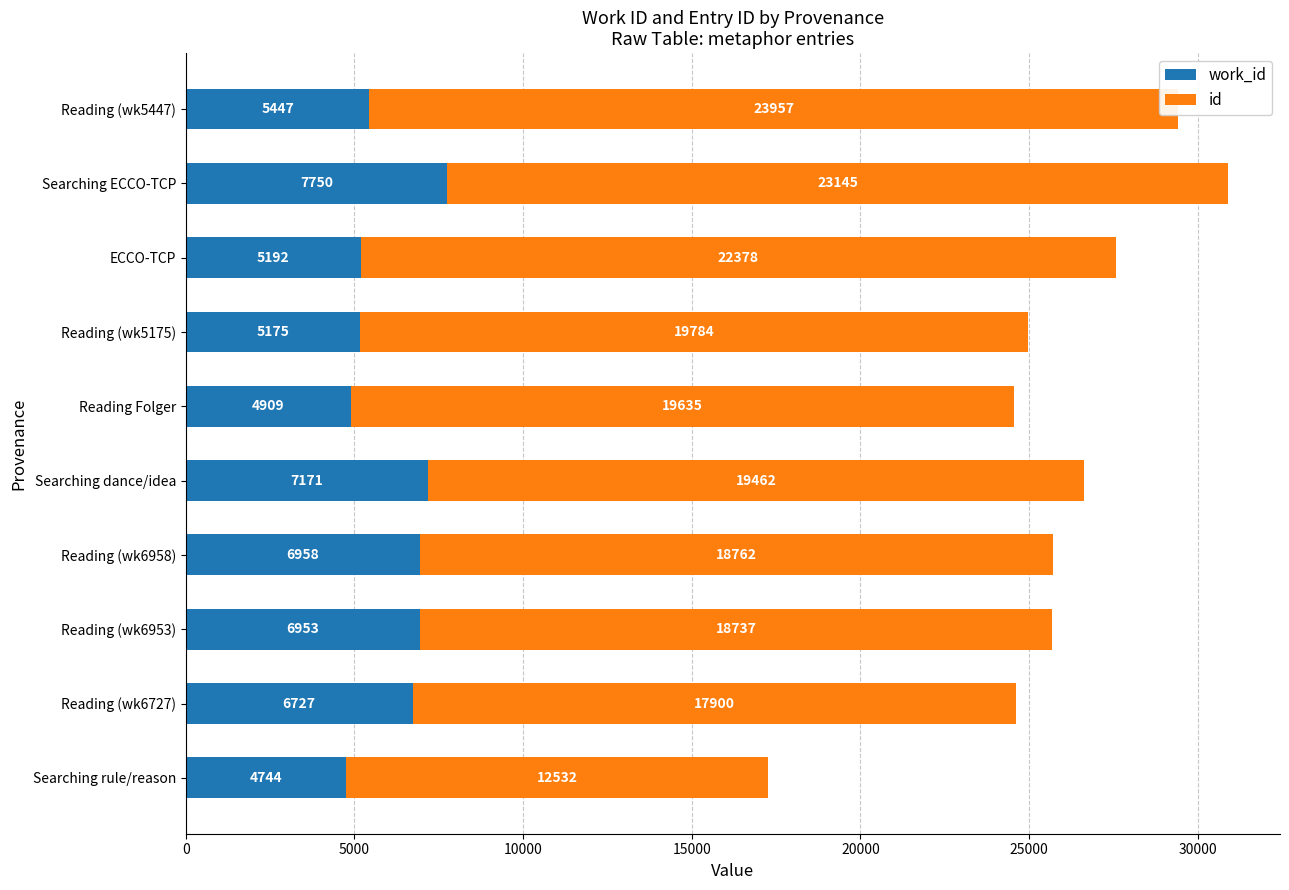

How many bars are there in each group?

2